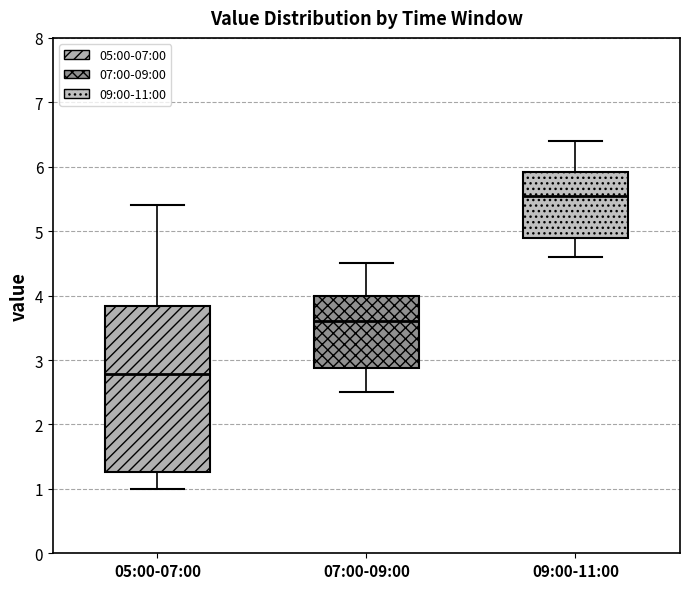

Reading left to right, read every box against the y-axis: the position of its median line, the range the box covers, and the ends of its whiskers. The values are not printed on the chart, so give them approximately, as read against the axis.

05:00-07:00: median 2.8, box 1.3 to 3.8, whiskers 1.0 to 5.4
07:00-09:00: median 3.6, box 2.9 to 4.0, whiskers 2.5 to 4.5
09:00-11:00: median 5.6, box 4.9 to 5.9, whiskers 4.6 to 6.4